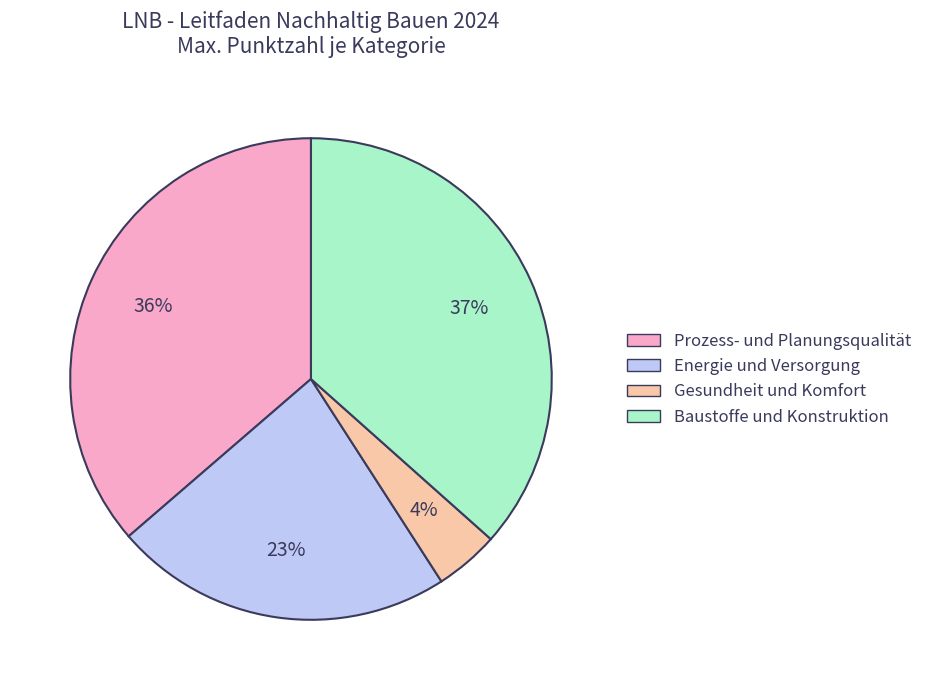

Do Prozess- und Planungsqualität and Gesundheit und Komfort together represent more than half of the pie?

No